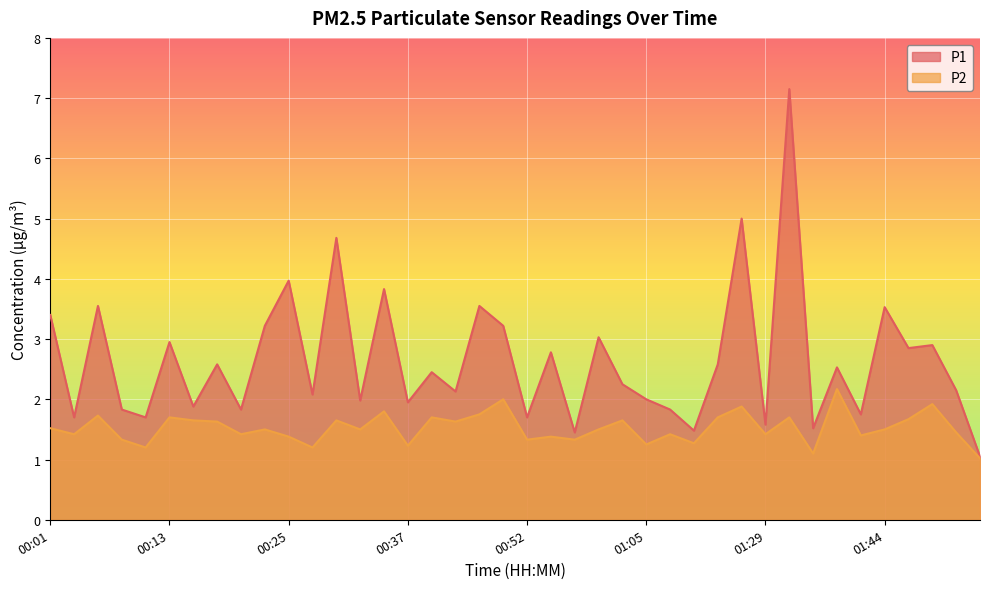

Rank the series at 00:44 from lowest to highest value.

P2, P1